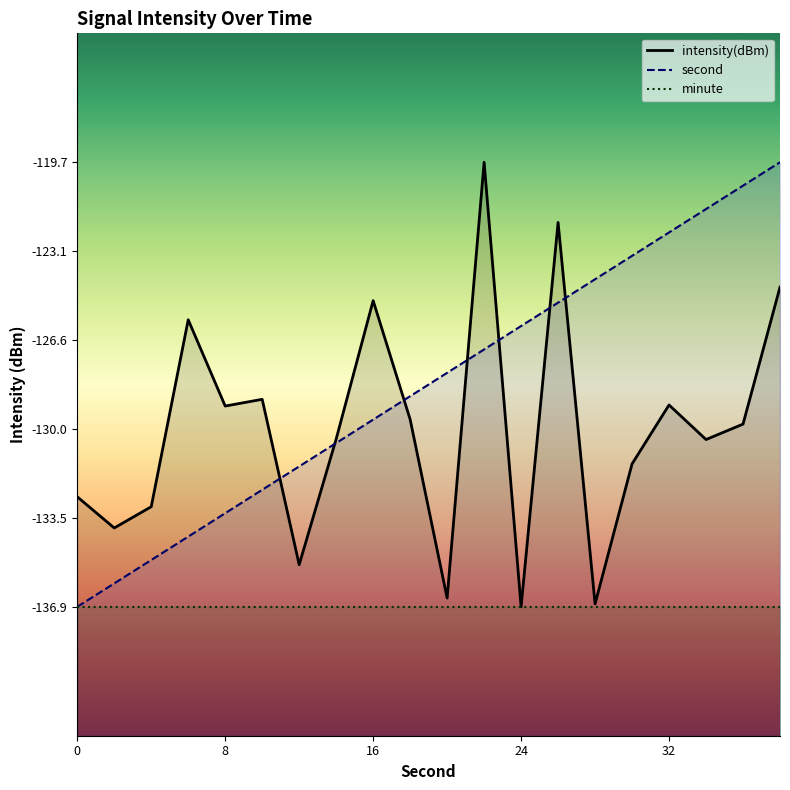

At which category does intensity(dBm) reach its first local valley?

2